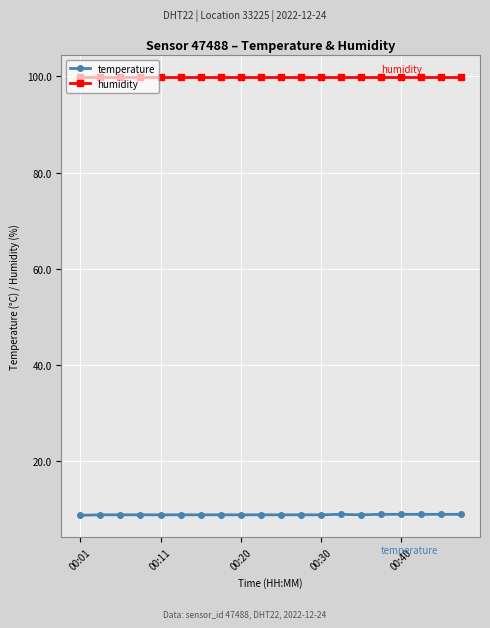

What is the value of the temperature point at the 10th from the left?

8.9